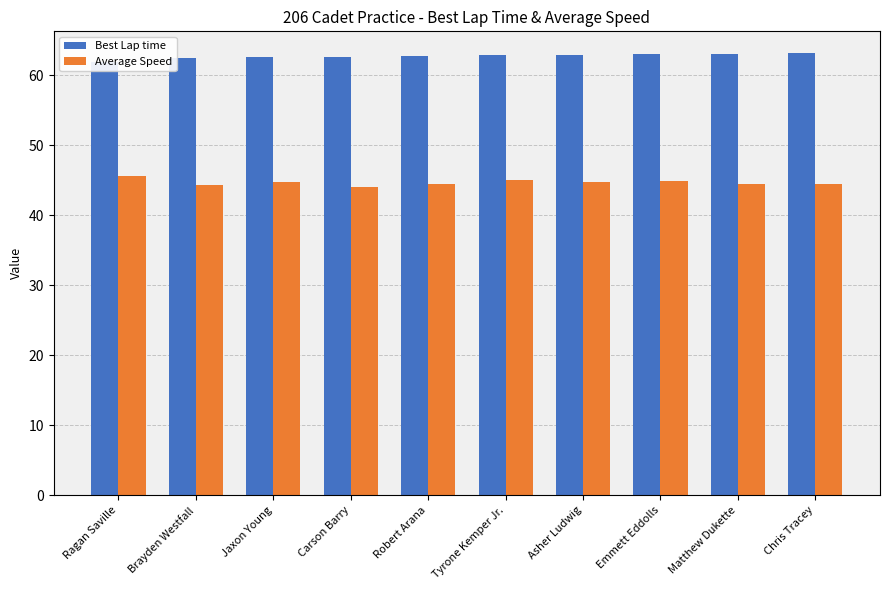

What is the sum of the Average Speed values at Jaxon Young and Tyrone Kemper Jr.?

89.8